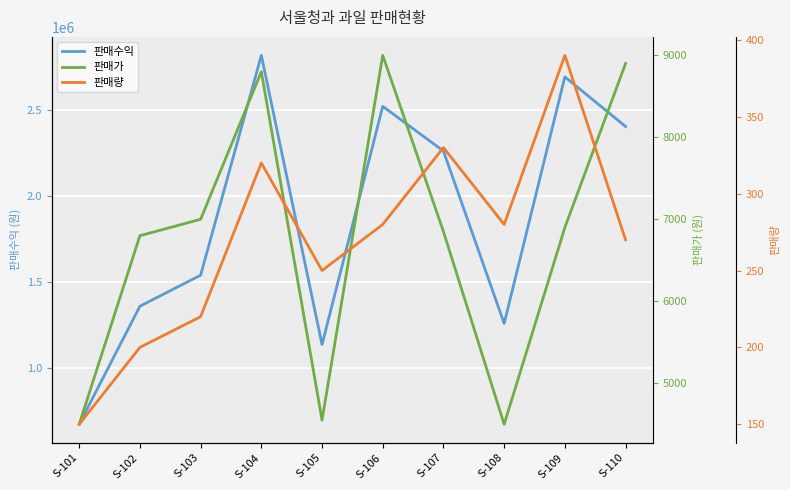

True or false: 판매량 and 판매수익 intersect in this chart.

False